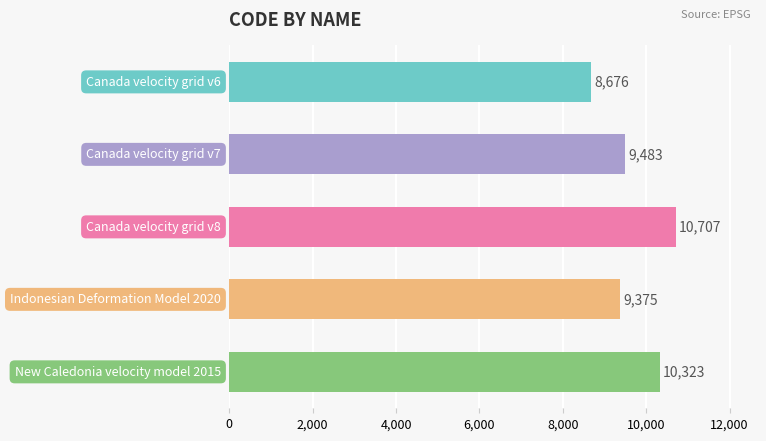

Reading bottom to top, list all the values displayed in this chart.

10323	9375	10707	9483	8676